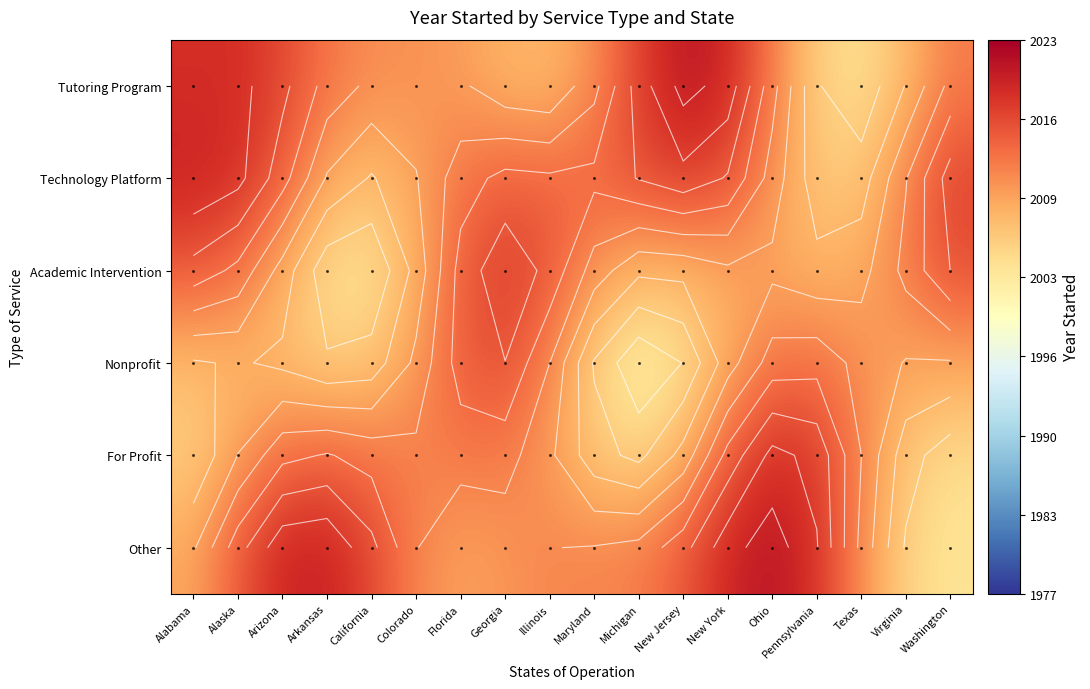

The Academic Intervention series shows 2008.7 at Colorado. True or false?

True